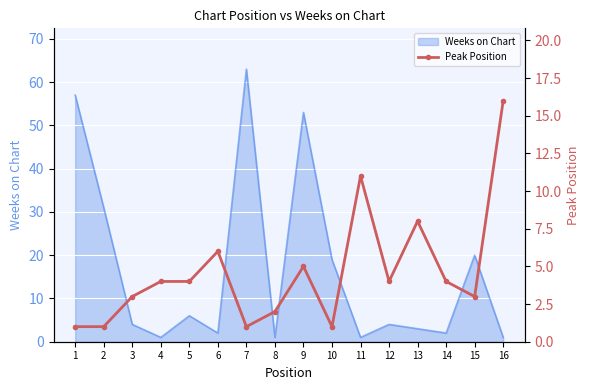

Reading right to left, what are all the values shown in this chart?

16	3	4	8	4	11	1	5	2	1	6	4	4	3	1	1